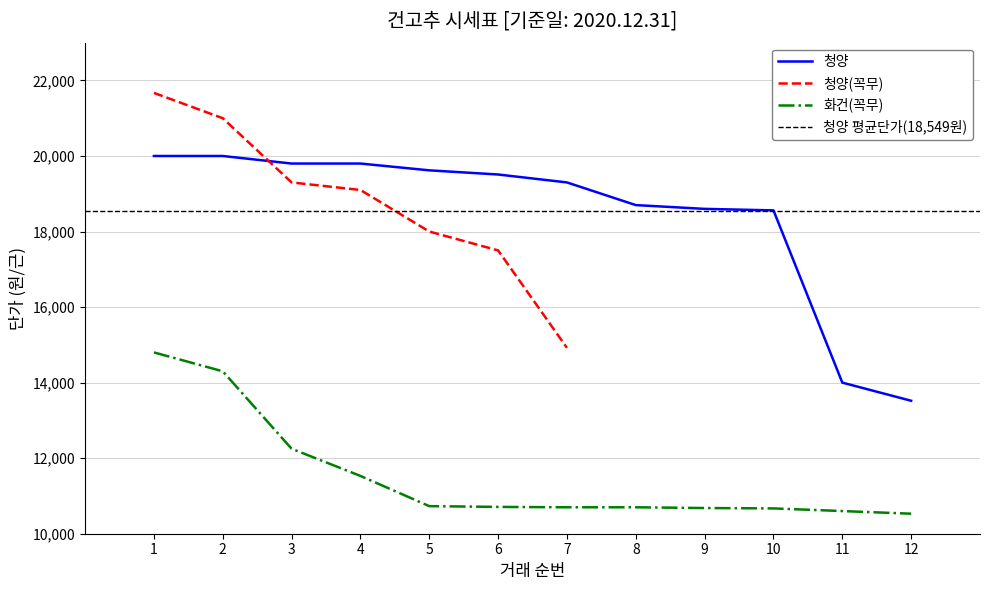

What is the change in value from 7 to 11?

-5300